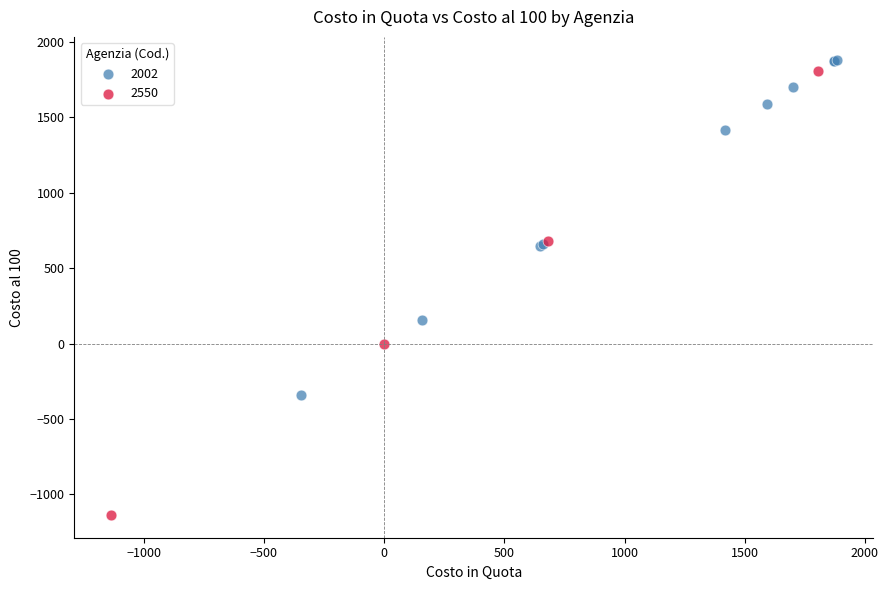

Which series has the widest spread of Y values?

2550